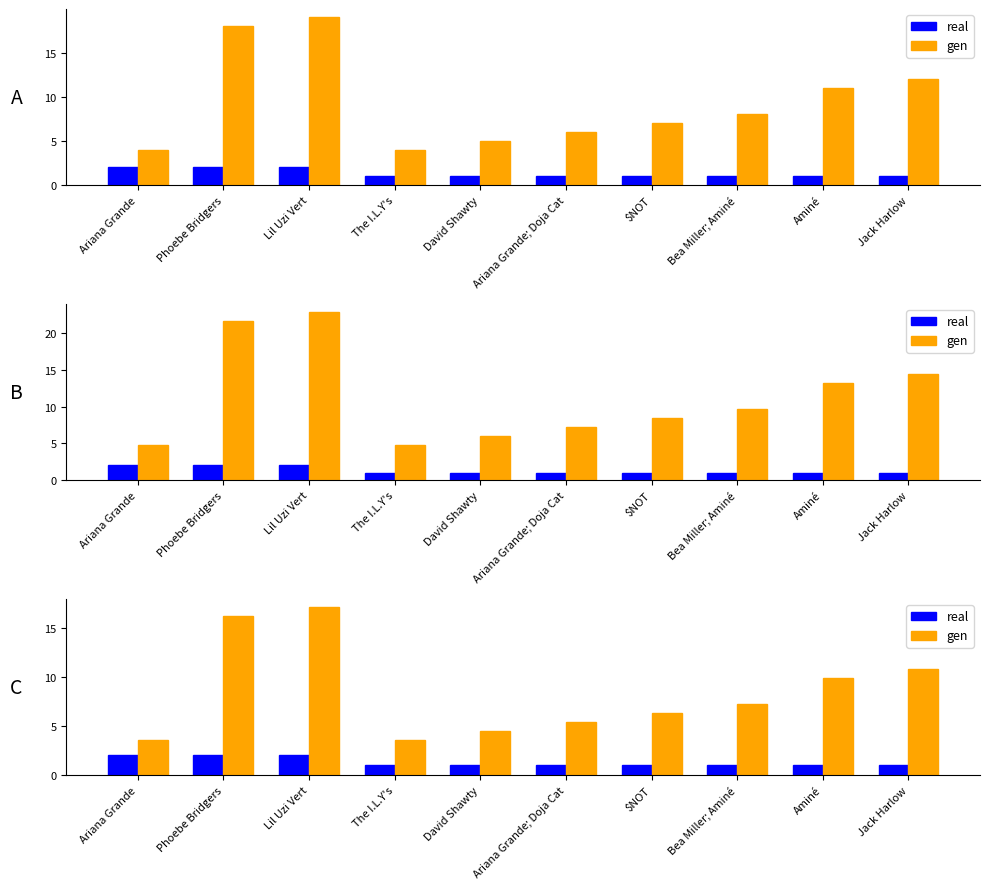

True or false: gen has a value of 16.2 at Phoebe Bridgers.

True